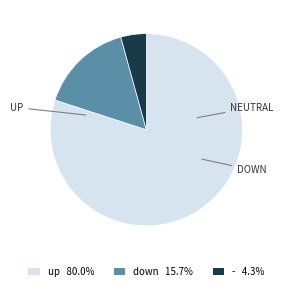

Approximately how many times larger is the value at - compared to down?

0.3